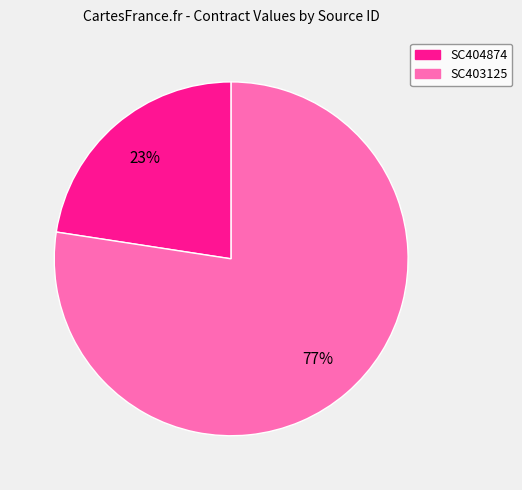

Rank the categories by value from highest to lowest.

SC403125, SC404874